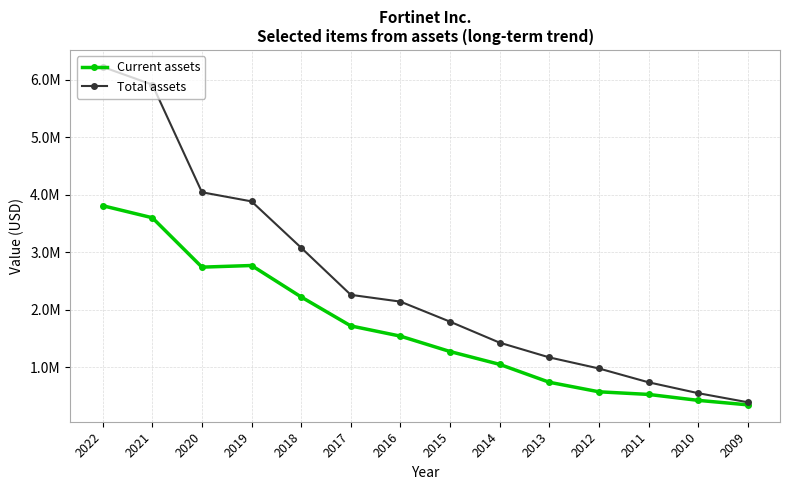

What are all the series names shown in the legend?

Current assets, Total assets